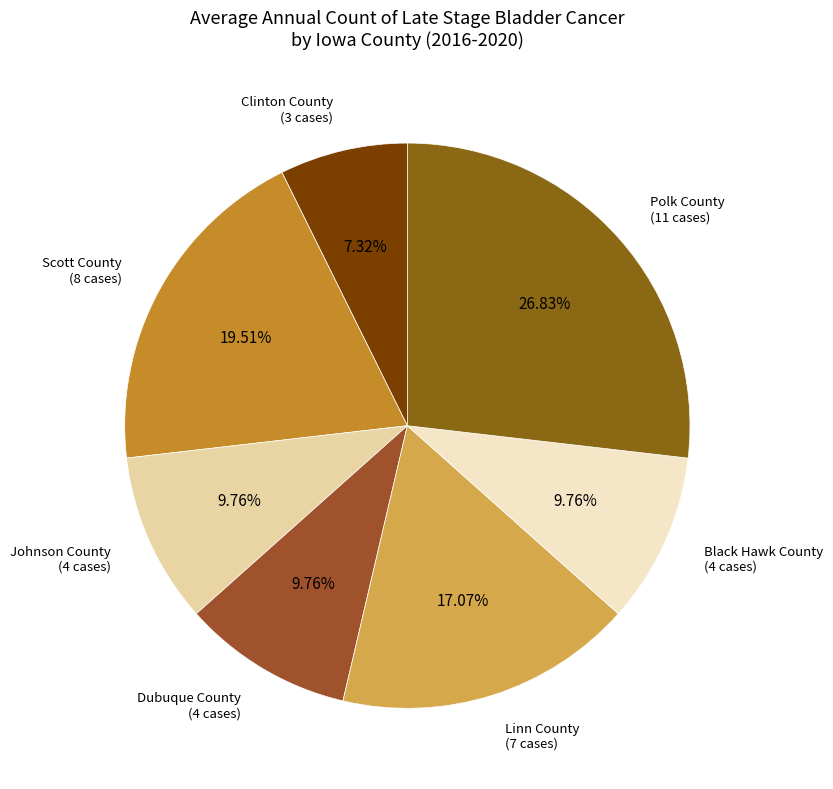

The Polk County slice represents 38% of the pie. True or false?

False